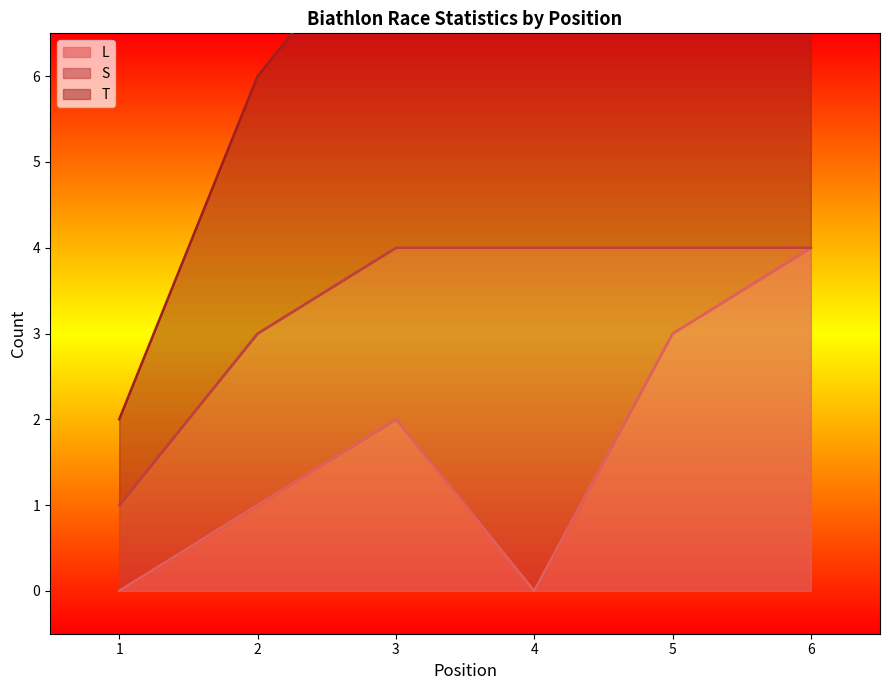

Which series has the largest total across all categories?

T